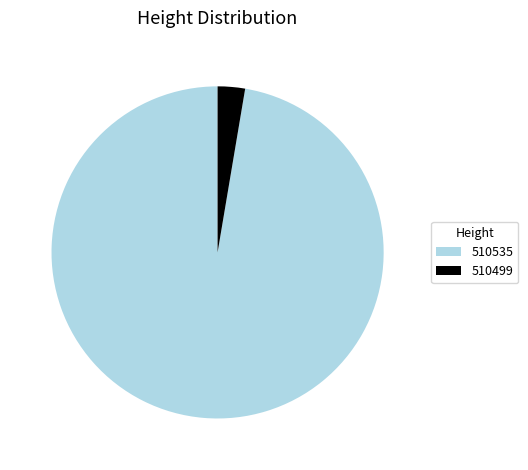

Is the sum of 510535 and 510499 greater than half?

Yes